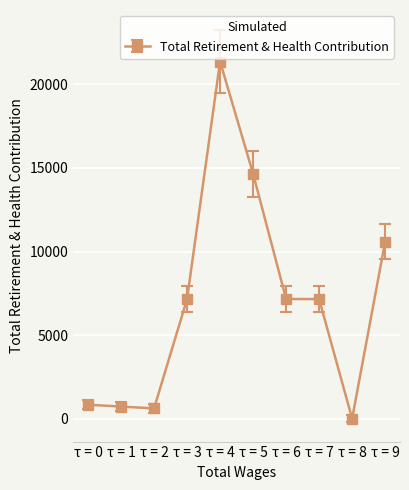

Which label corresponds to the smallest value in the chart?

τ = 8